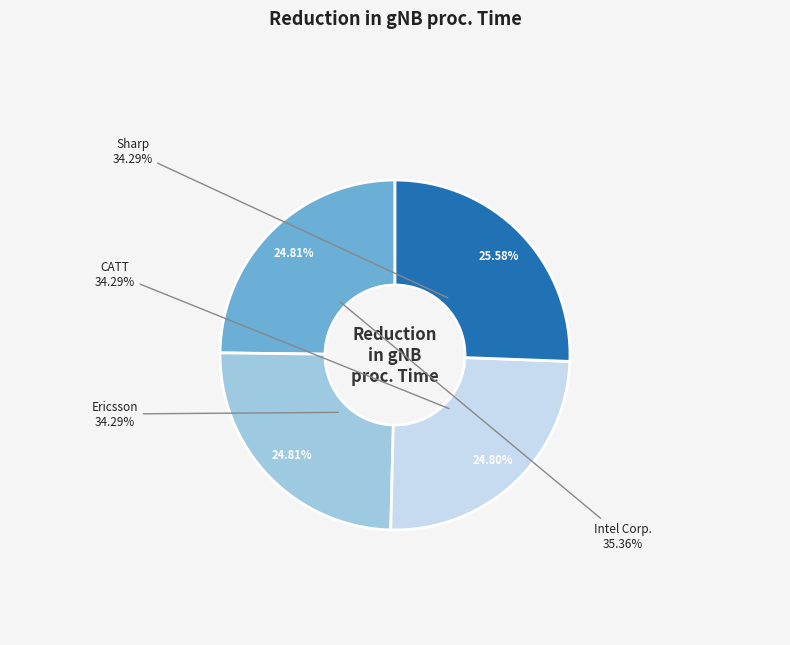

What is the change in value from Sharp to Intel Corp.?

+1.1